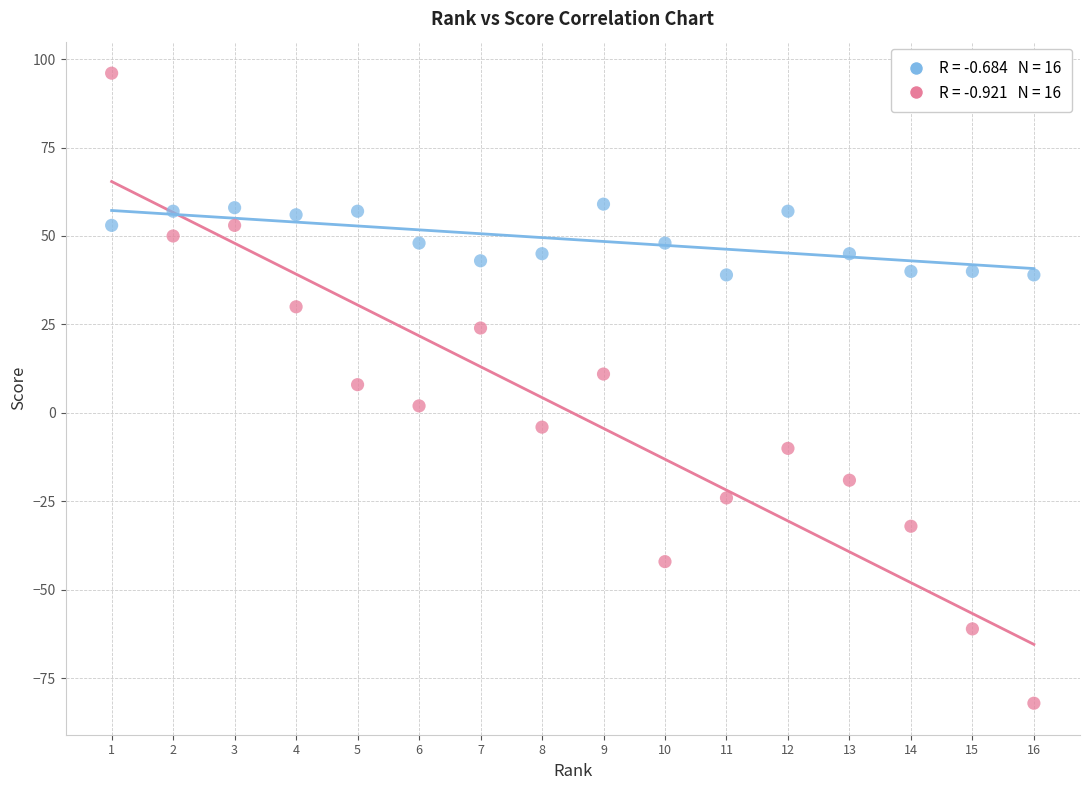

Across all data points, what is the range of X values (max minus min)?

15